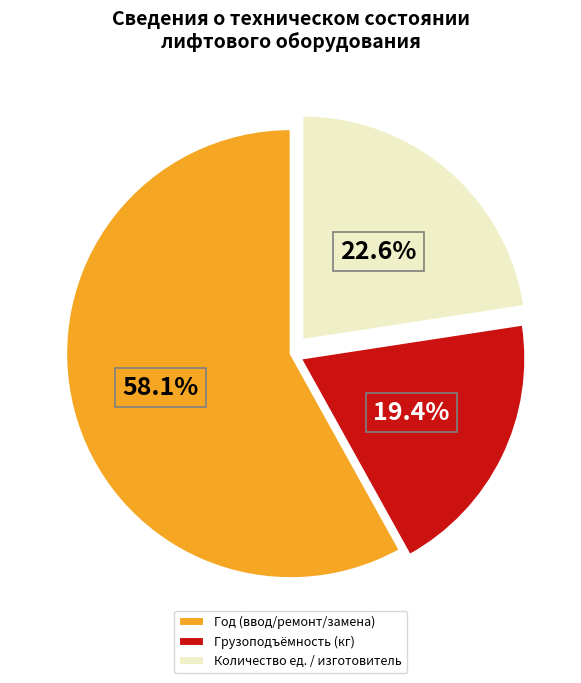

Rank the categories by value from highest to lowest.

Год (ввод/ремонт/замена), Количество ед. / изготовитель, Грузоподъёмность (кг)